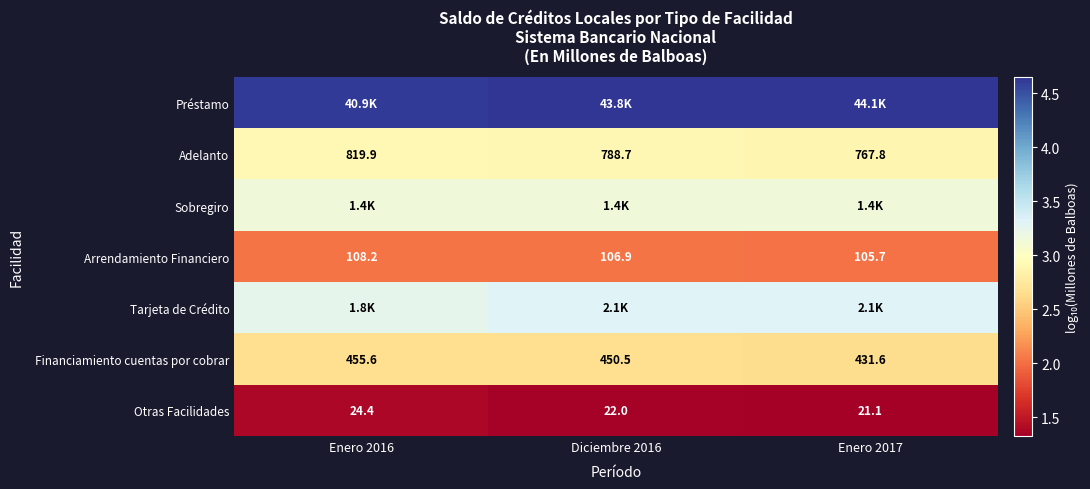

How many Otras Facilidades values are between 1 and 2?

3